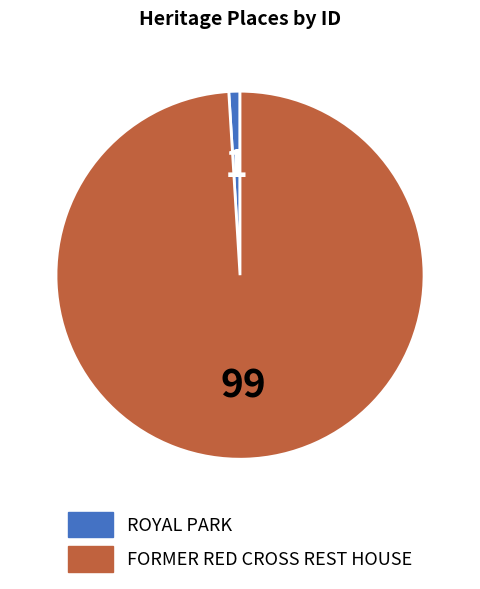

The FORMER RED CROSS REST HOUSE slice represents 99% of the pie. True or false?

True